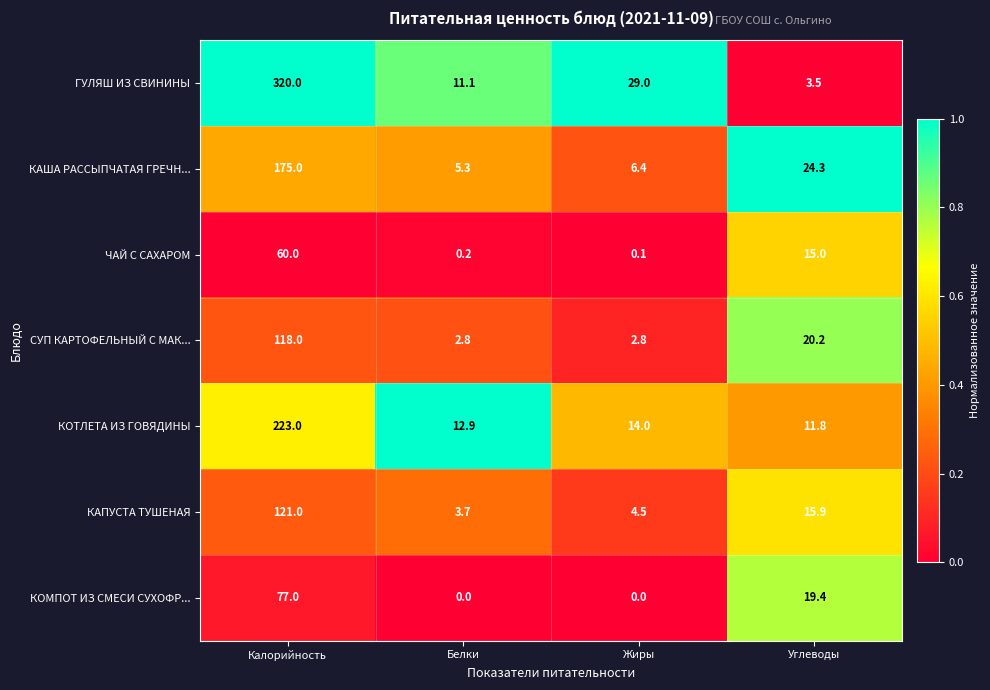

Where does the ЧАЙ С САХАРОМ series first go above 15?

Калорийность